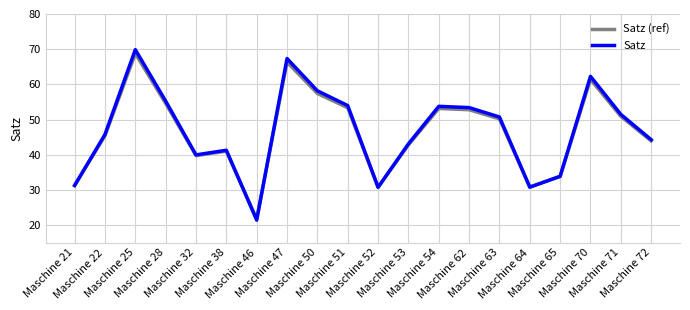

Where is the first local minimum for Satz?

Maschine 32